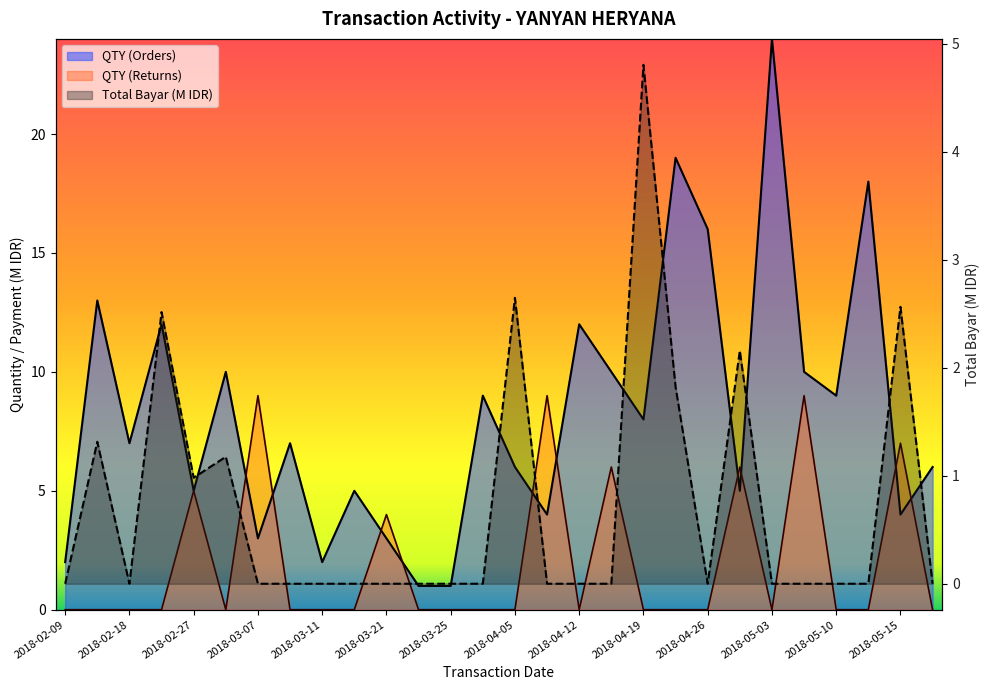

List the series in order of their overall mean, lowest first.

Total Bayar (M), QTY (Returns), QTY (Orders)